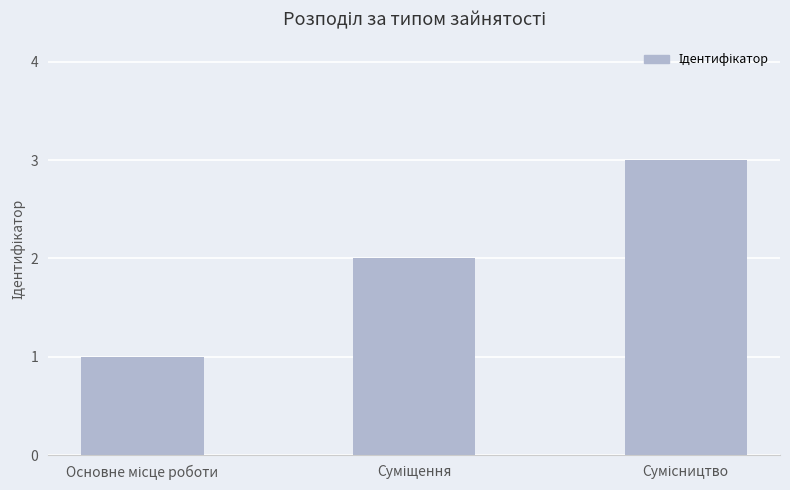

What is the sum of all values?

6